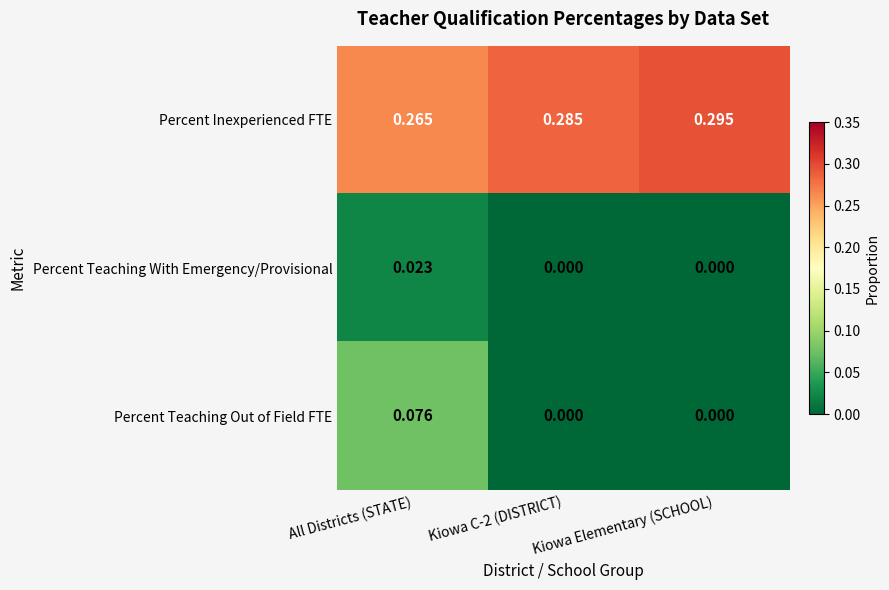

Between Kiowa C-2 (DISTRICT) and Kiowa Elementary (SCHOOL), which series saw the biggest shift?

Percent Inexperienced FTE